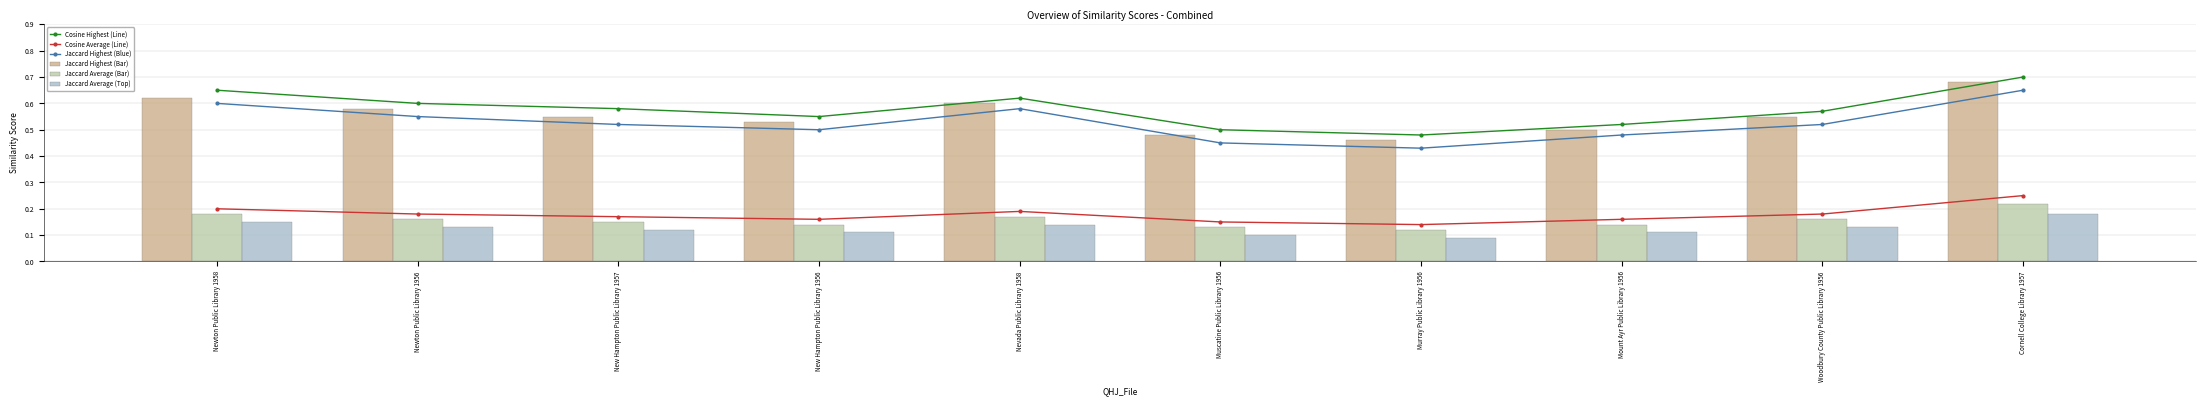

Reading right to left, what are all the values shown in this chart?

Cosine Highest (Line): 0.7	0.6	0.5	0.5	0.5	0.6	0.6	0.6	0.6	0.7
Cosine Average (Line): 0.2	0.2	0.2	0.1	0.1	0.2	0.2	0.2	0.2	0.2
Jaccard Highest (Blue): 0.7	0.5	0.5	0.4	0.5	0.6	0.5	0.5	0.6	0.6
Jaccard Highest (Bar): 0.7	0.6	0.5	0.5	0.5	0.6	0.5	0.6	0.6	0.6
Jaccard Average (Bar): 0.2	0.2	0.1	0.1	0.1	0.2	0.1	0.1	0.2	0.2
Jaccard Average (Top): 0.2	0.1	0.1	0.1	0.1	0.1	0.1	0.1	0.1	0.1